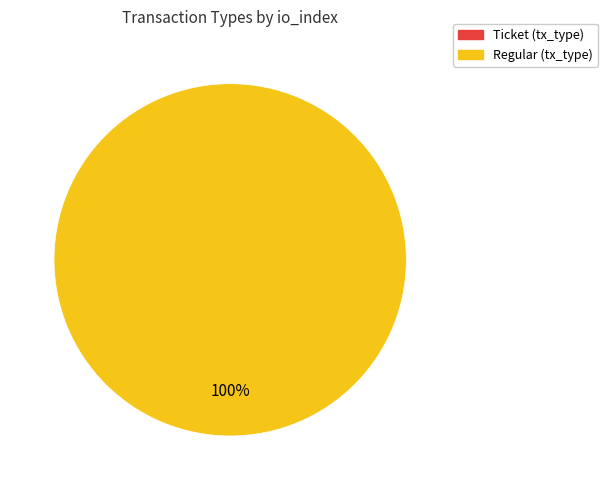

How many segments does this pie chart have?

2